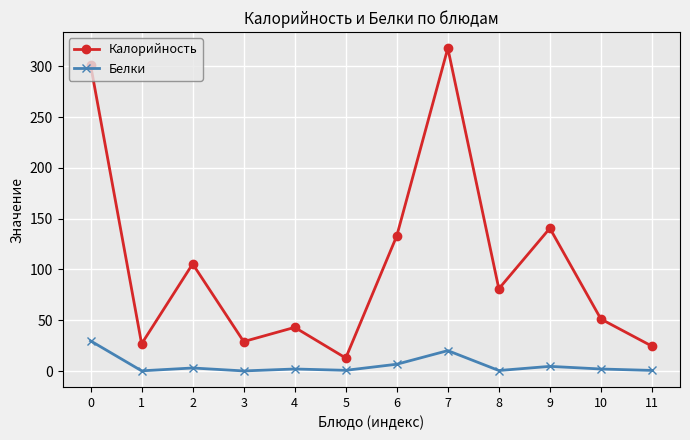

What is the difference between the second highest and second lowest values in the Белки series?

19.9